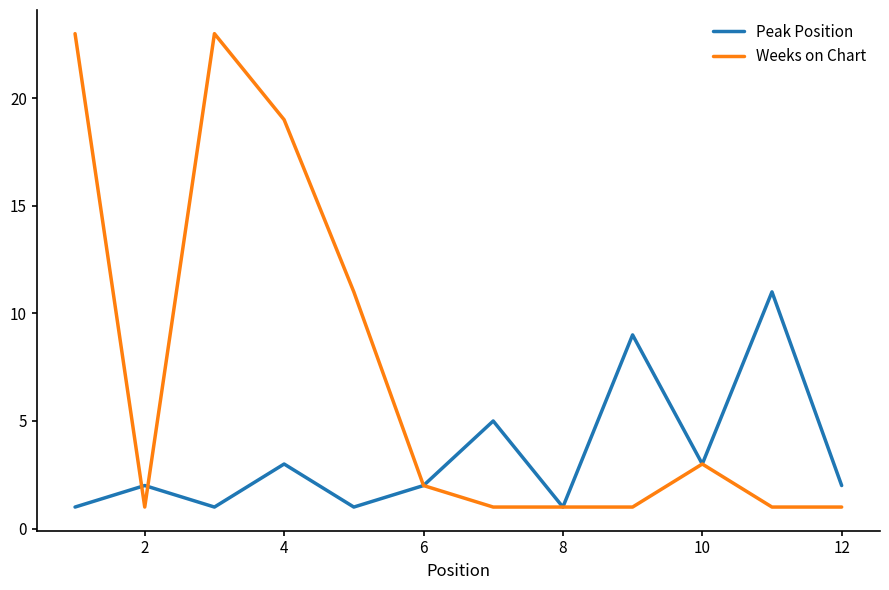

Which series has the largest range (max minus min)?

Weeks on Chart